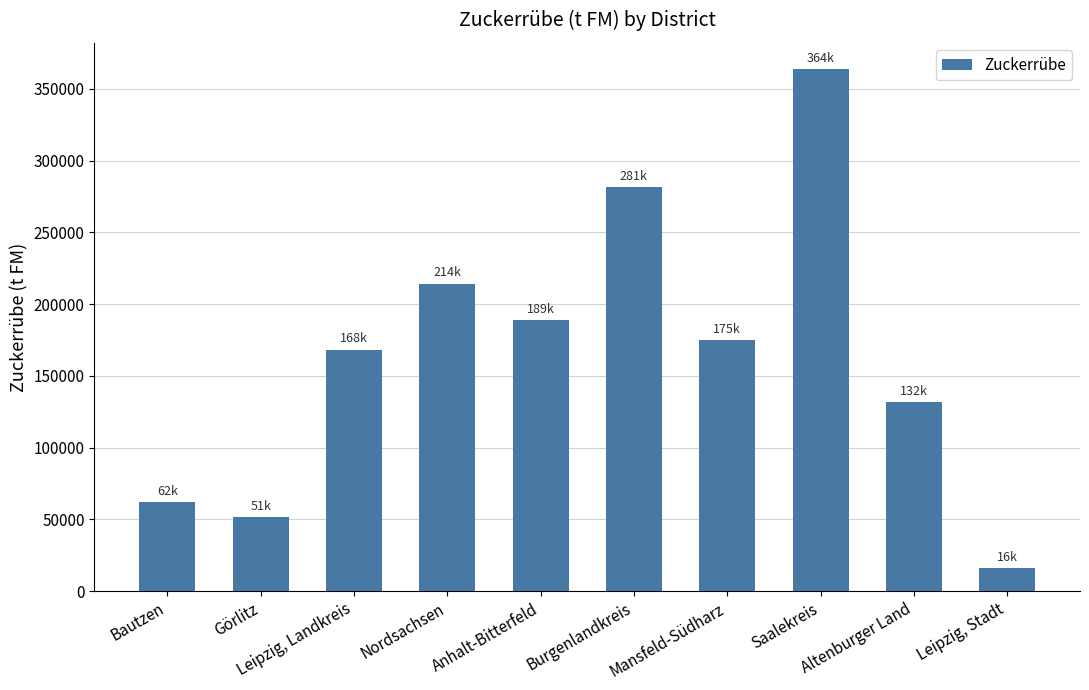

Reading right to left, what are all the values shown in this chart?

Leipzig, Stadt=15906.7	Altenburger Land=131799.2	Saalekreis=363962.3	Mansfeld-Südharz=174984.3	Burgenlandkreis=281434.6	Anhalt-Bitterfeld=188693.0	Nordsachsen=214307.1	Leipzig, Landkreis=168286.8	Görlitz=51457.7	Bautzen=62067.6